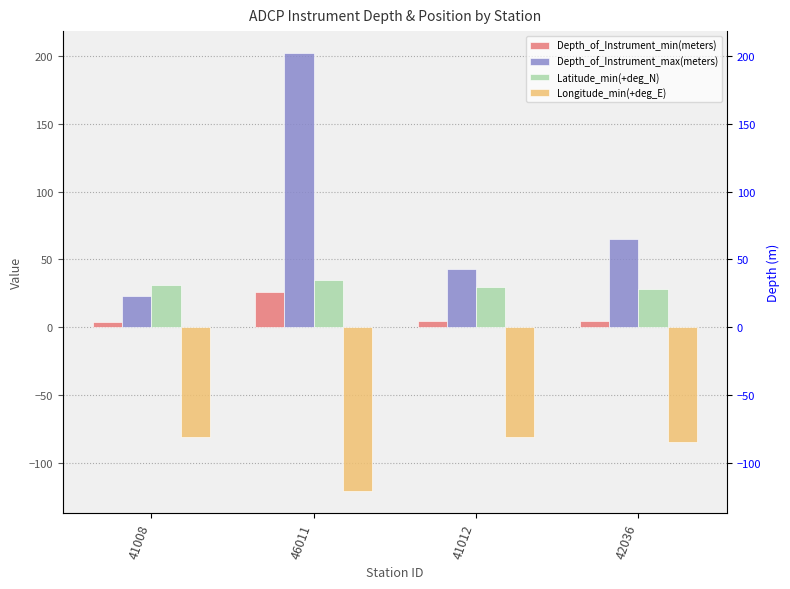

What is the label of the 1st bar from the left?

41008